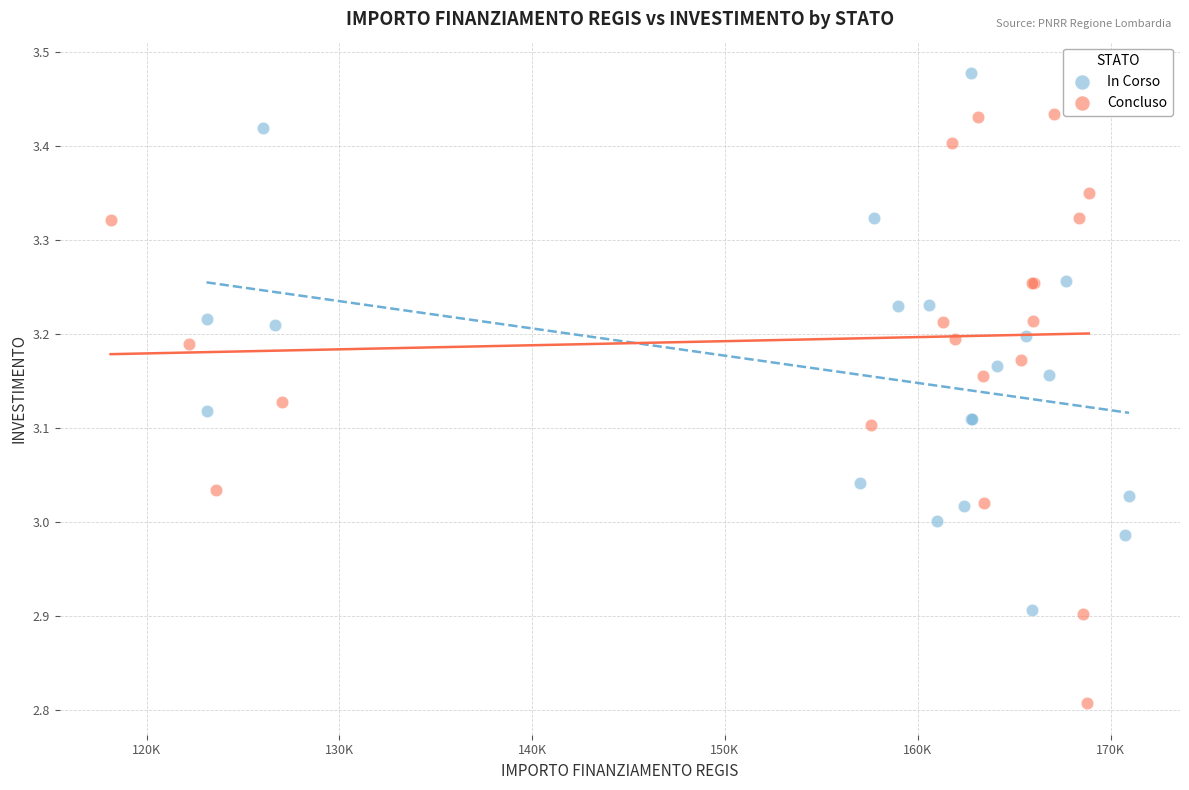

Which series has the widest spread of Y values?

Concluso